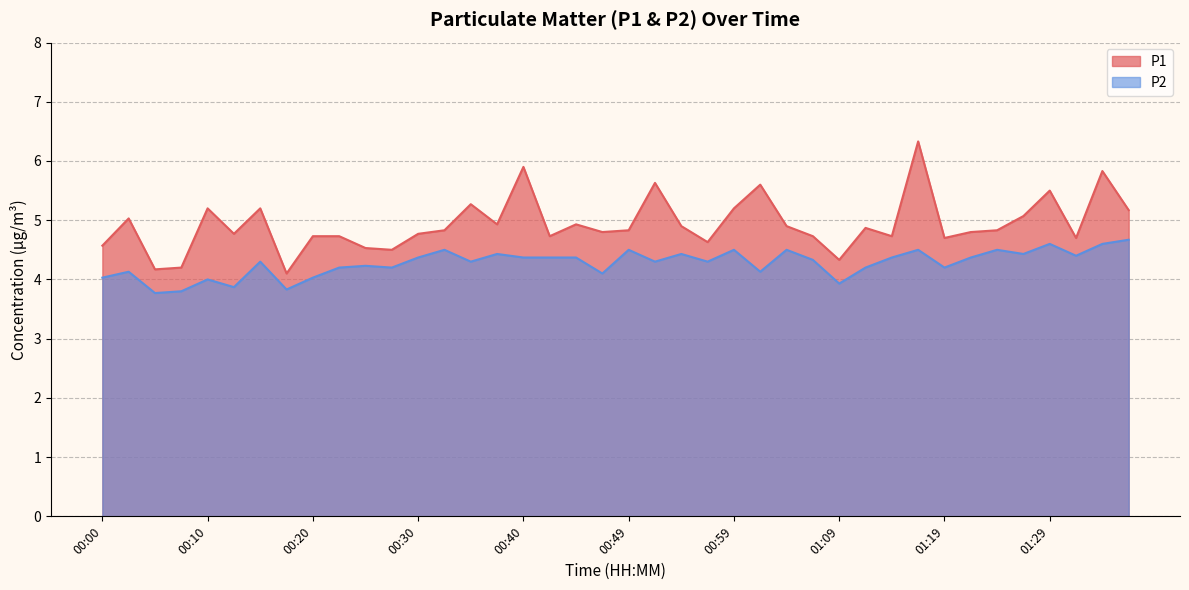

Rank the series by their average value, from lowest to highest.

P2, P1